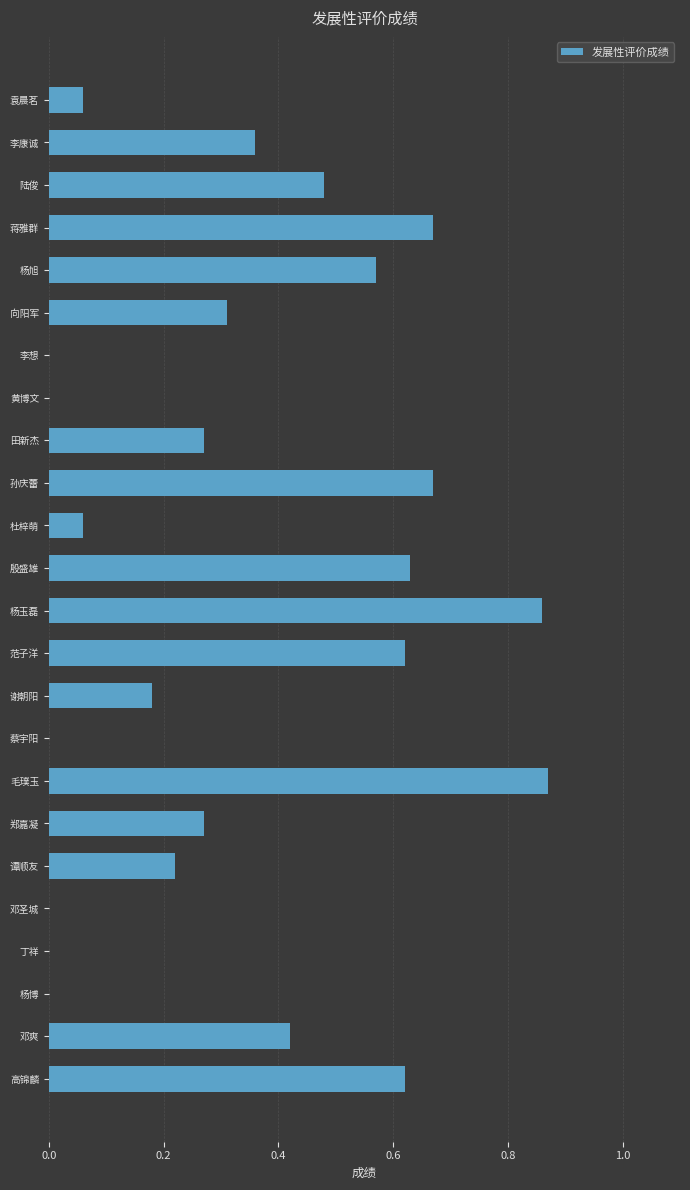

True or false: the data shows 0.4 at 郑嘉凝.

False